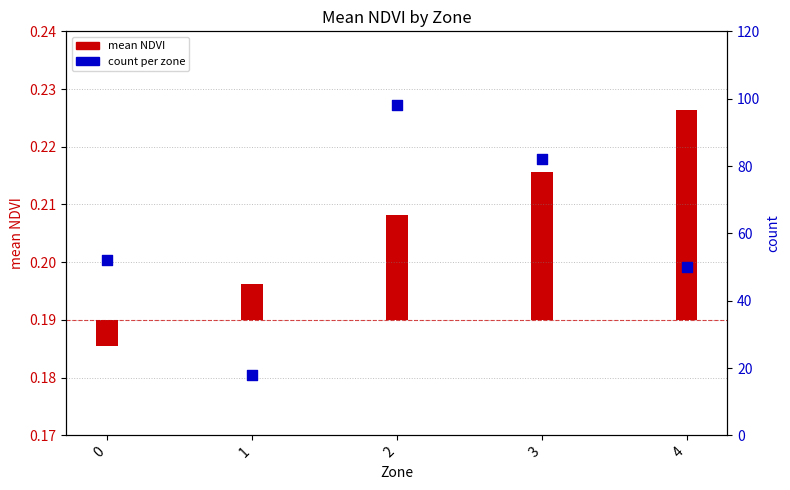

Between 1 and 4, which is larger?

4